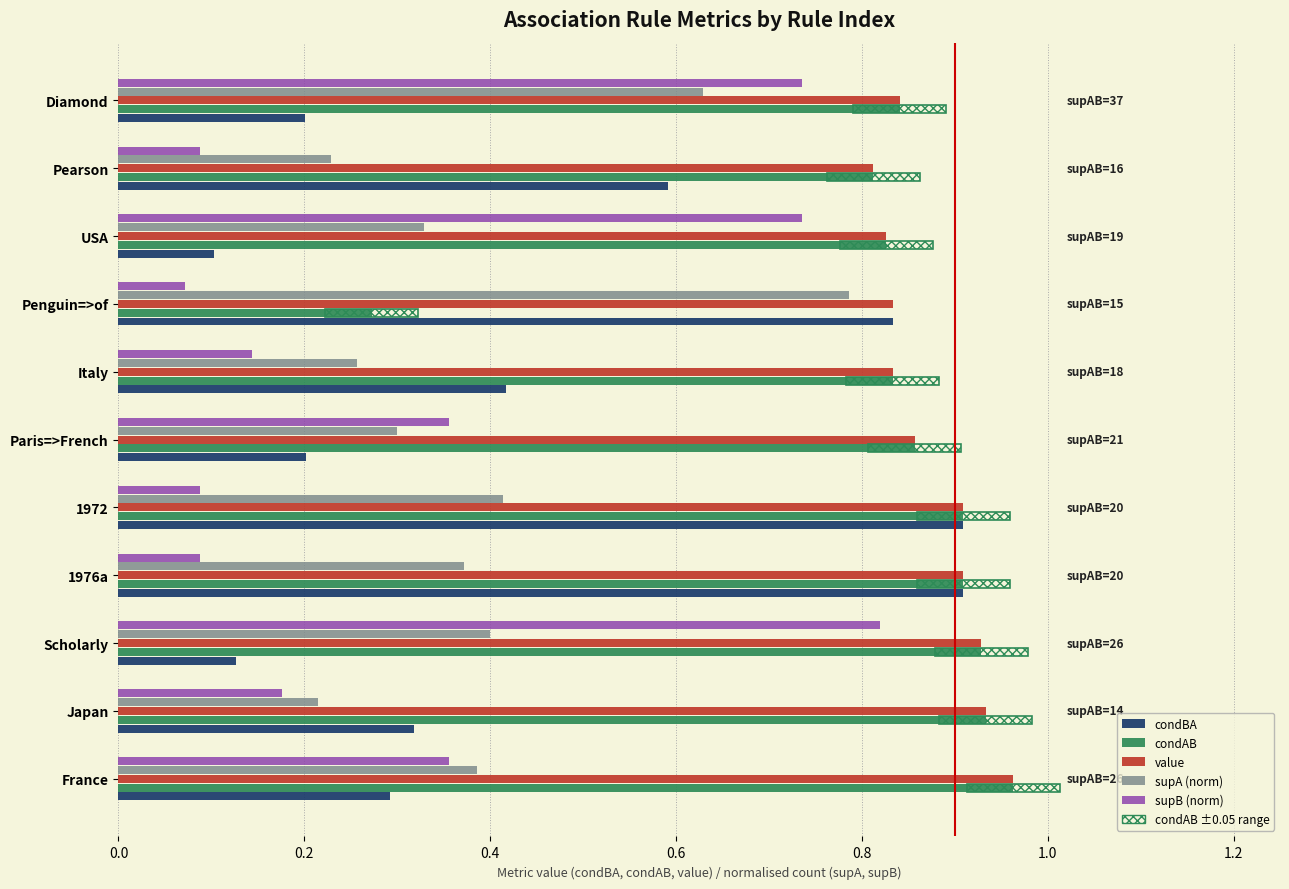

Which label corresponds to the largest value in the chart?

France